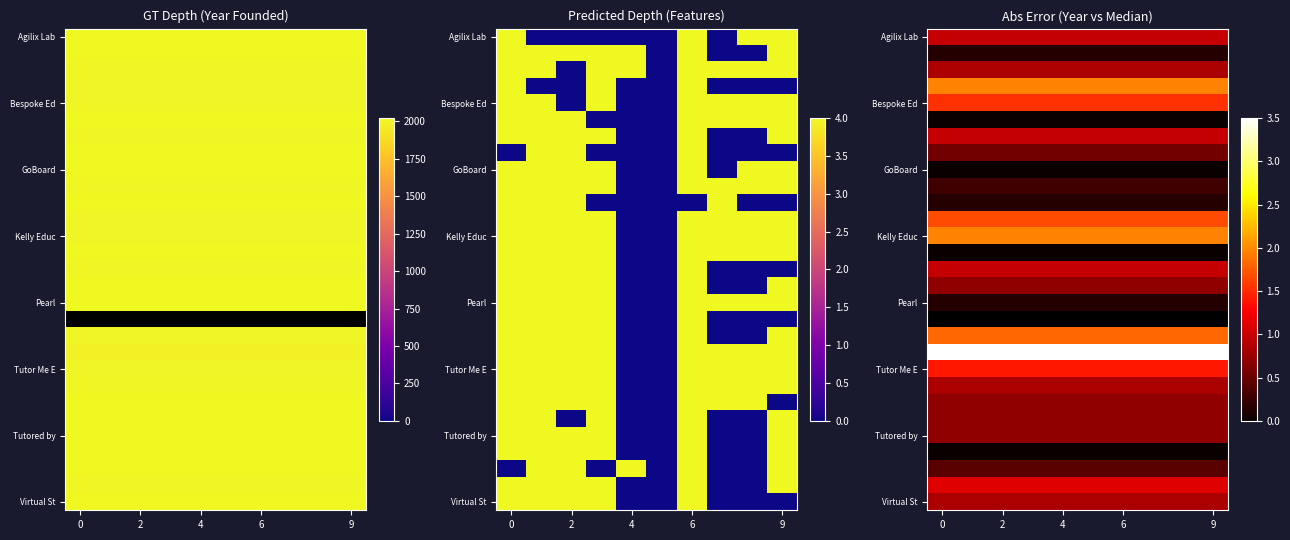

What is the spread (max minus min) of values at 7?

3.5